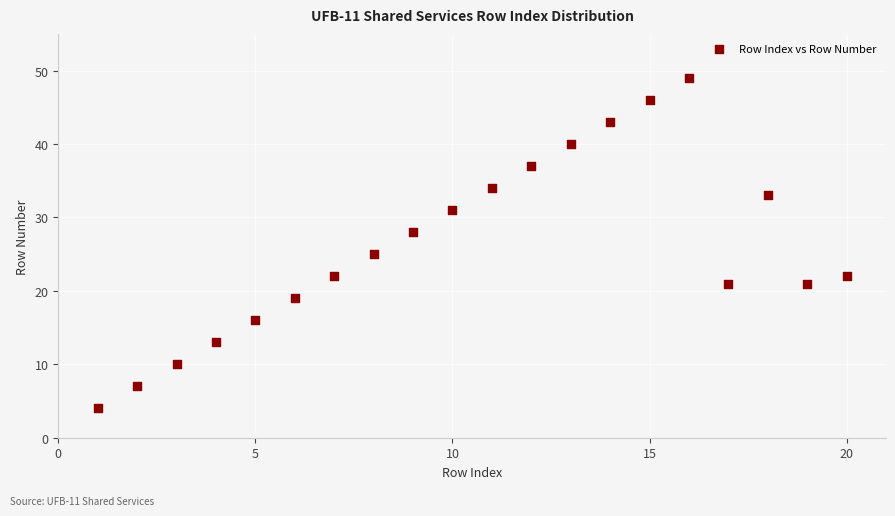

What Y value in the scatter plot is closest to 26?

25